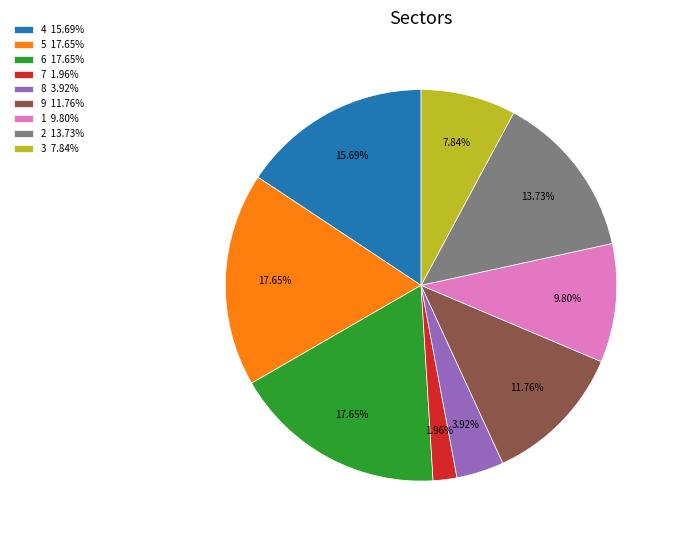

To the nearest percent, what is the difference between the largest and smallest slice percentages?

16%